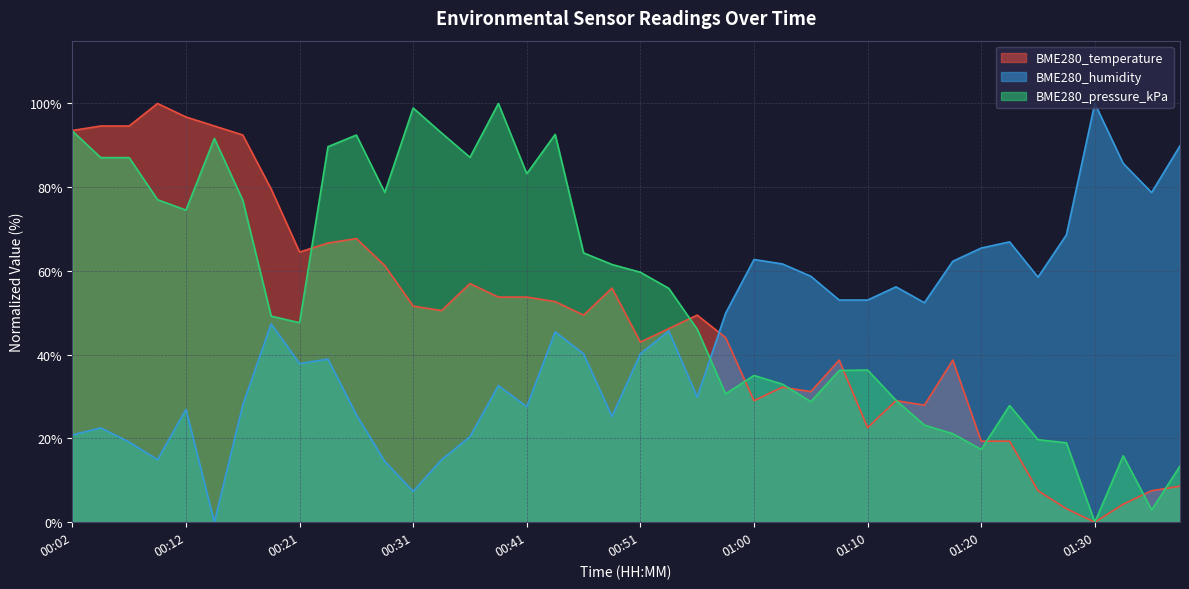

What is the label of the 11th point from the right?

01:13